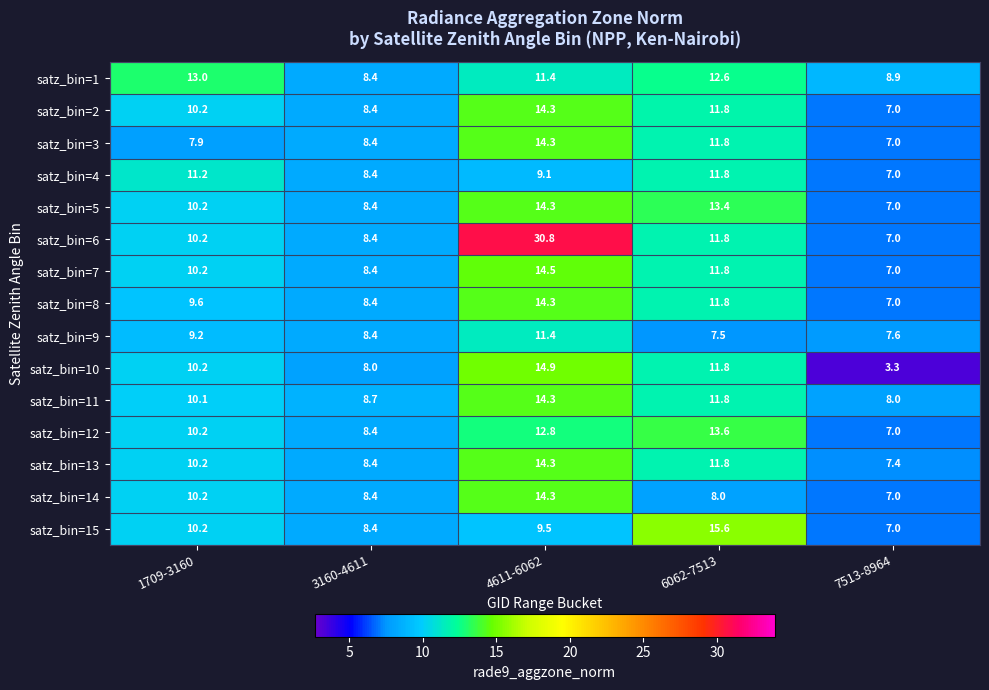

At which category is the sum across all series the highest?

4611-6062